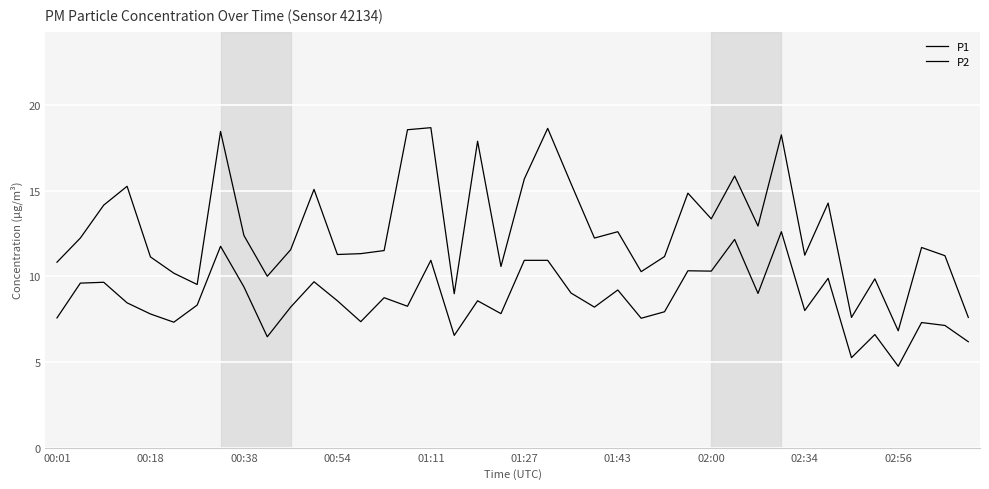

Does the chart display data point markers on the line(s)?

No